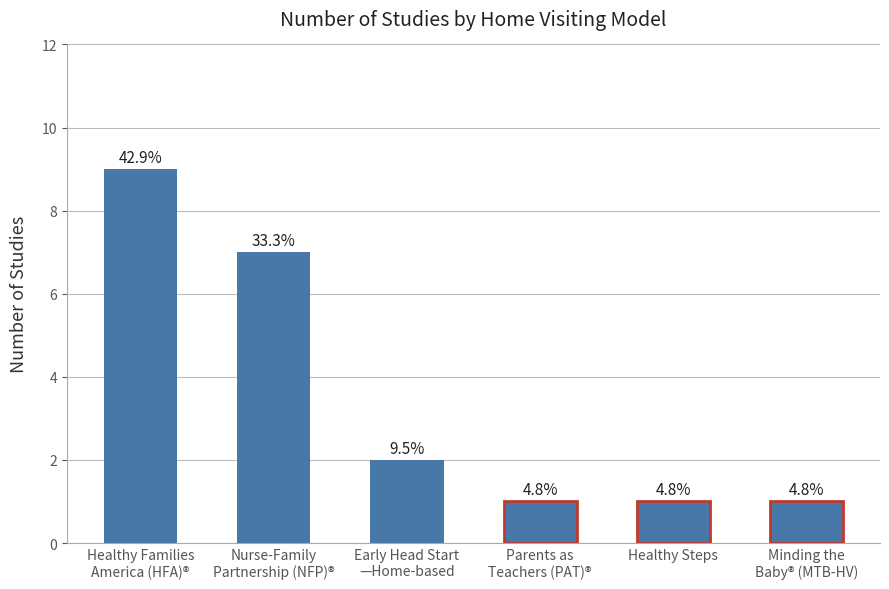

Where does the data first go above 2?

Healthy Families
America (HFA)®